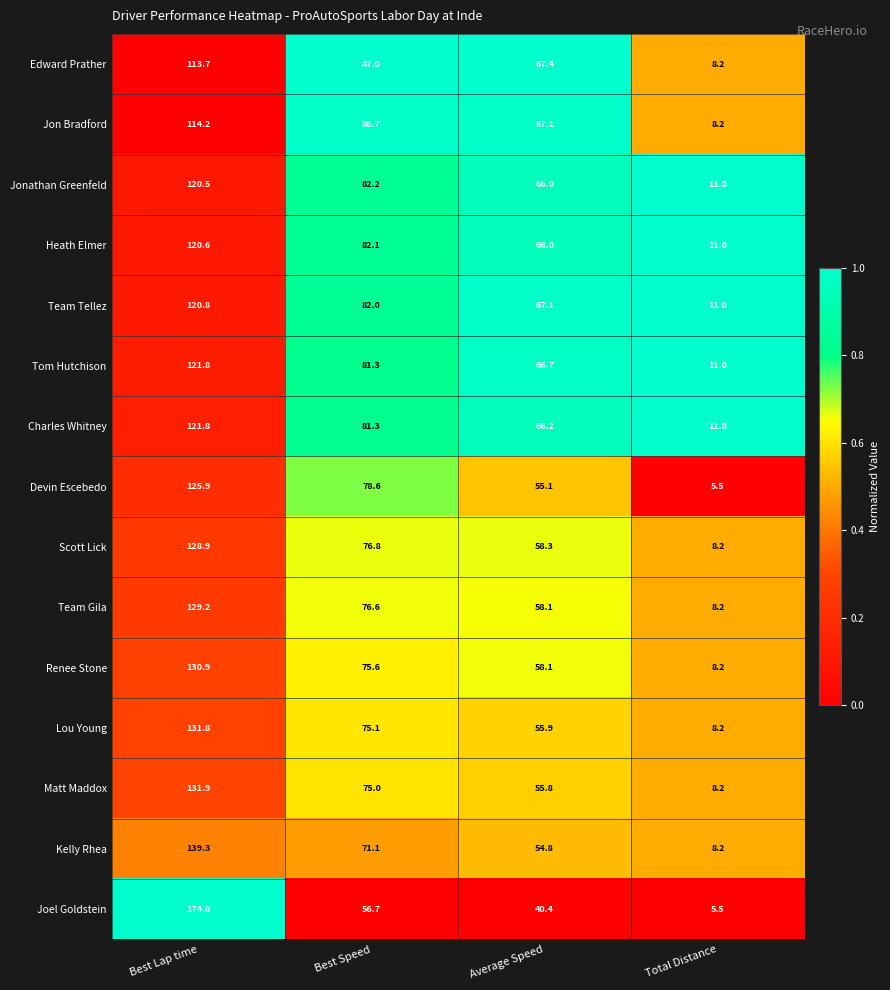

Rank the categories by Devin Escebedo value from lowest to highest.

Total Distance, Average Speed, Best Speed, Best Lap time